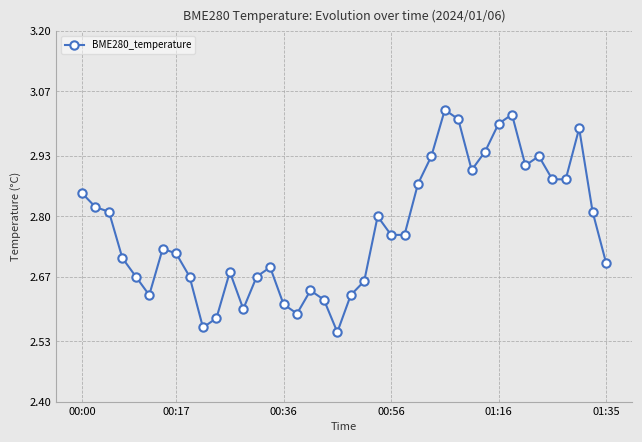

What is the sum of all values?

110.8